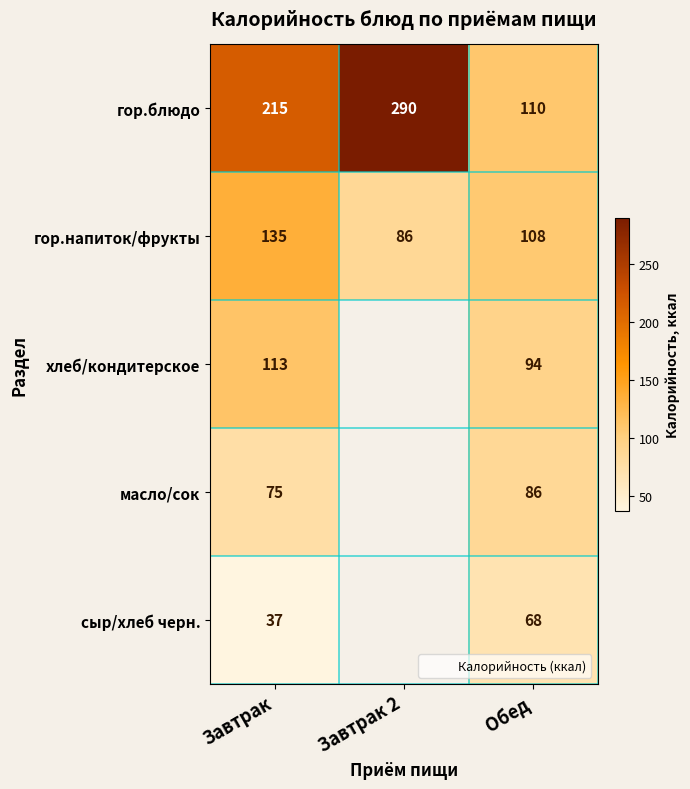

What is the difference between the maximum and minimum values in the хлеб/кондитерское series?

19.0